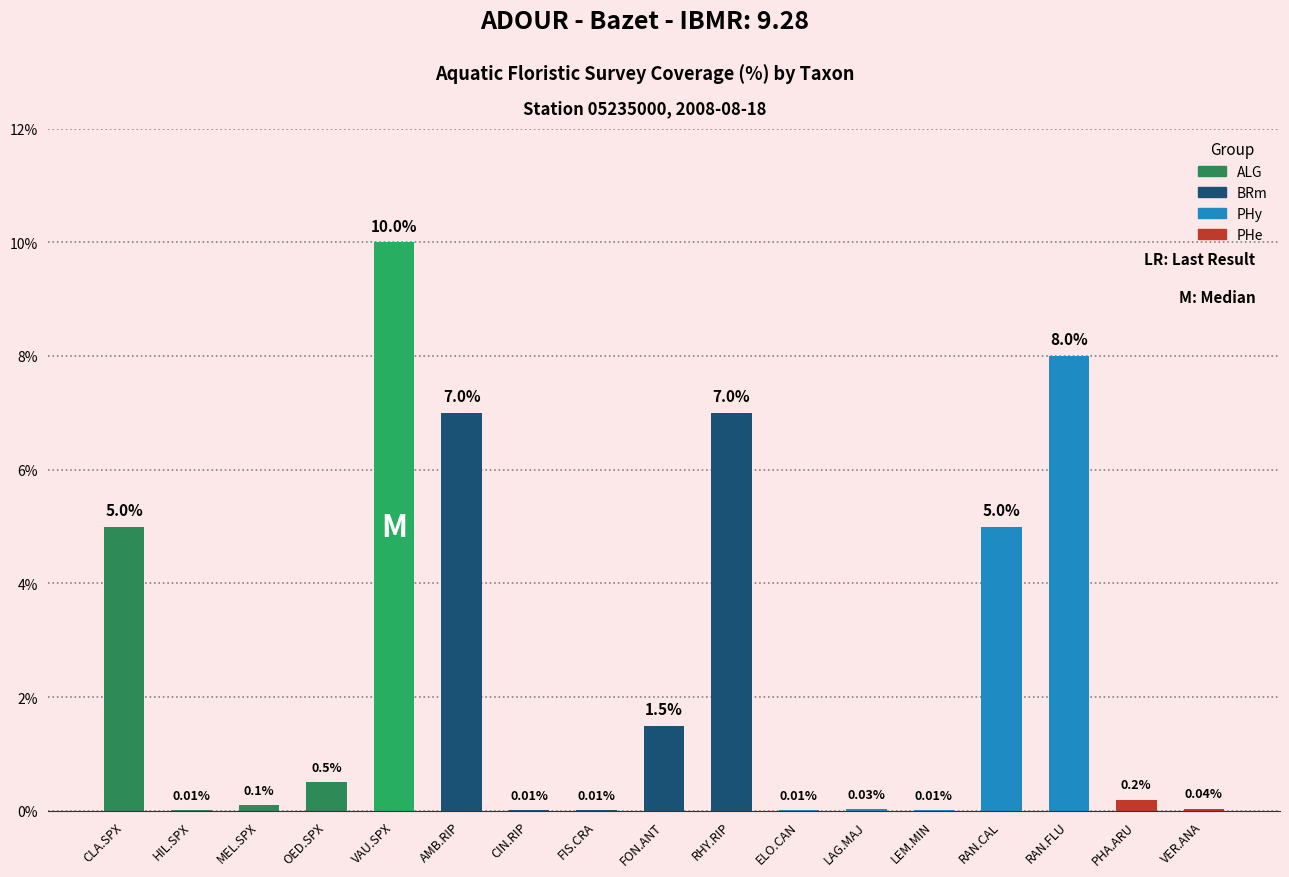

Which has a higher value, LAG.MAJ or CIN.RIP?

LAG.MAJ